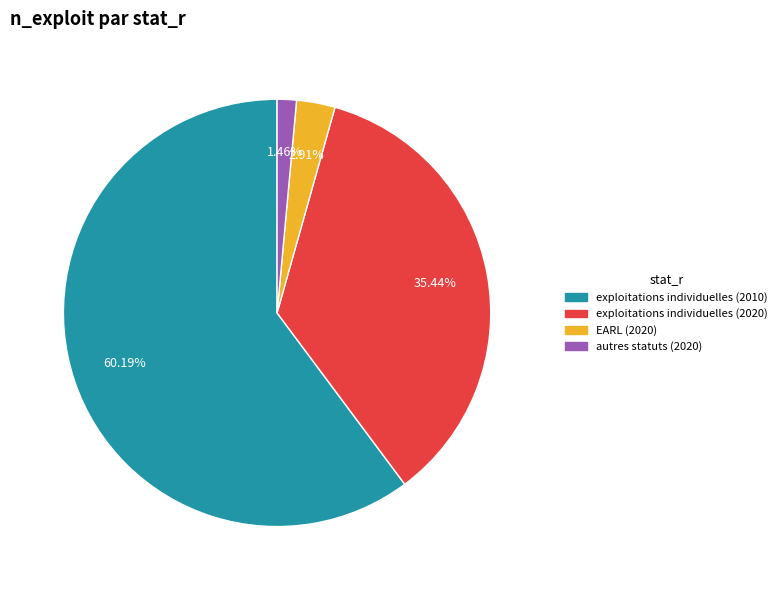

How many slices are in this pie chart?

4